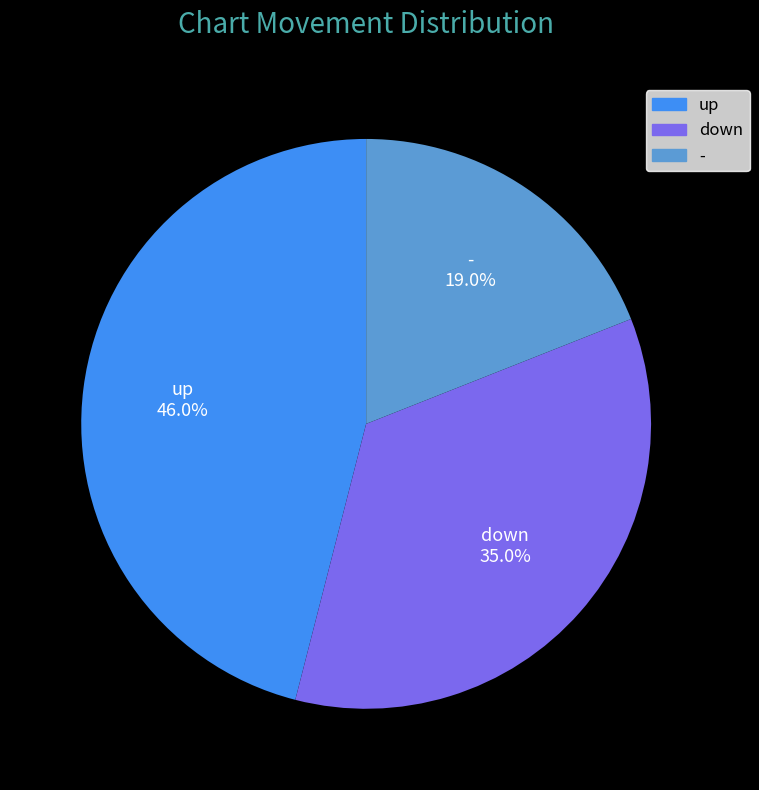

How many slices are in this pie chart?

3